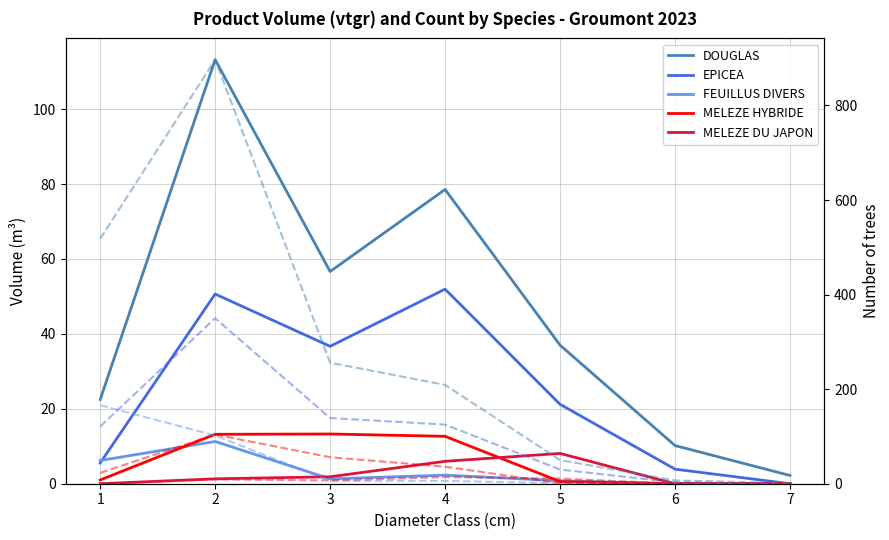

Reading left to right, what are all the values shown in this chart?

DOUGLAS: 1=22.5	2=113.2	3=56.6	4=78.5	5=37.0	6=10.2	7=2.2
EPICEA: 1=5.6	2=50.6	3=36.7	4=51.9	5=21.2	6=3.9	7=0.0
FEUILLUS DIVERS: 1=6.2	2=11.3	3=1.3	4=2.3	5=0.8	6=0.0	7=0.0
MELEZE HYBRIDE: 1=1.0	2=13.2	3=13.3	4=12.7	5=0.6	6=0.0	7=0.0
MELEZE DU JAPON: 1=0.0	2=1.3	3=1.9	4=6.0	5=8.1	6=0.0	7=0.0